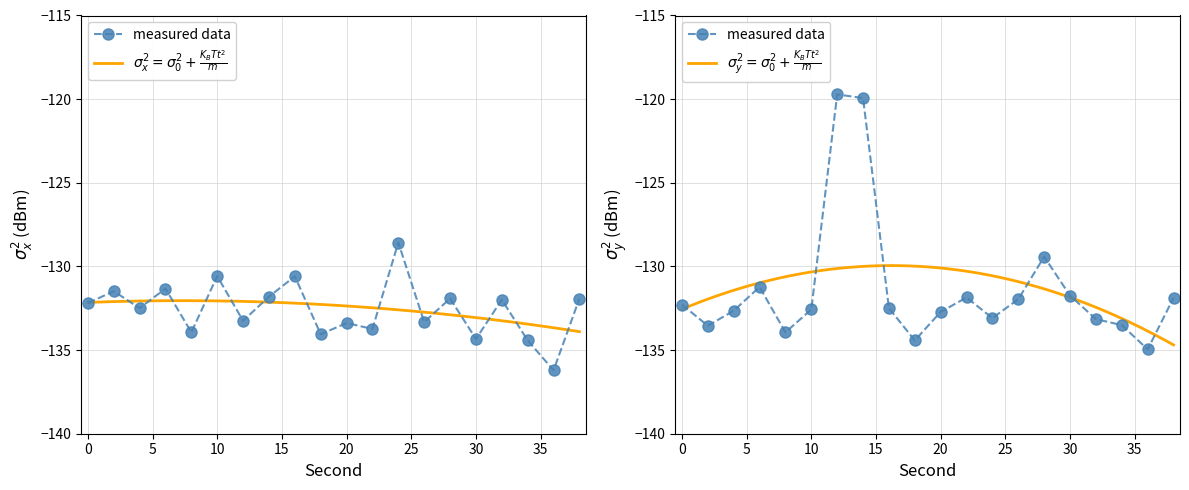

What is the sum of the measured_y values at 36 and 16?

-267.5